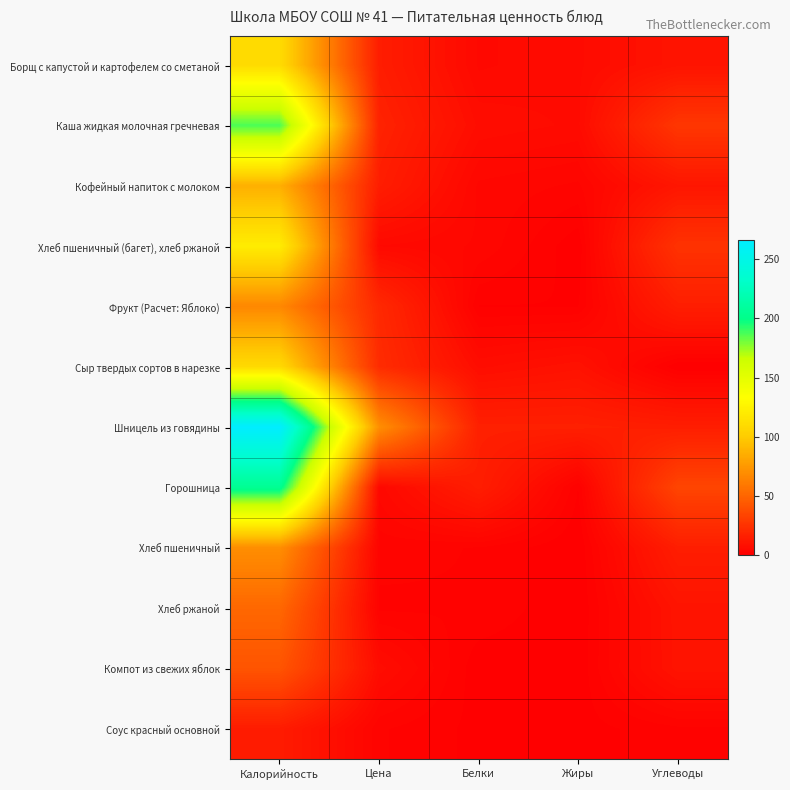

Which series has the largest total across all categories?

Шницель из говядины